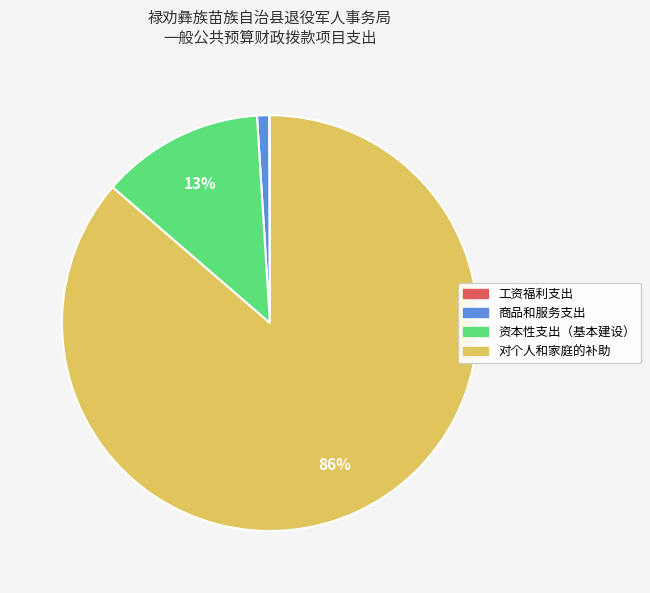

The 对个人和家庭的补助 slice represents 86% of the pie. True or false?

True